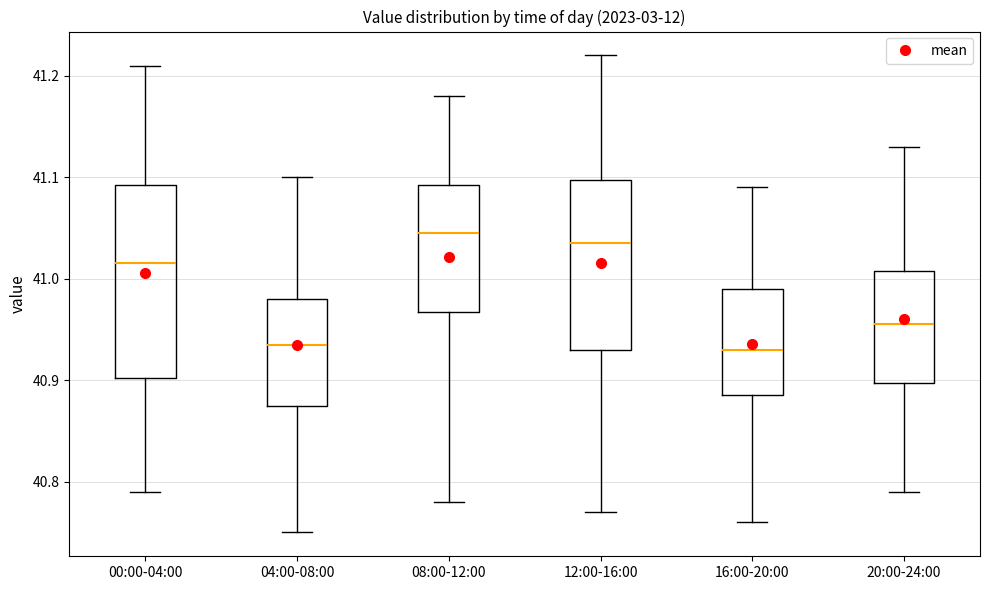

Which box has the highest median line?

08:00-12:00